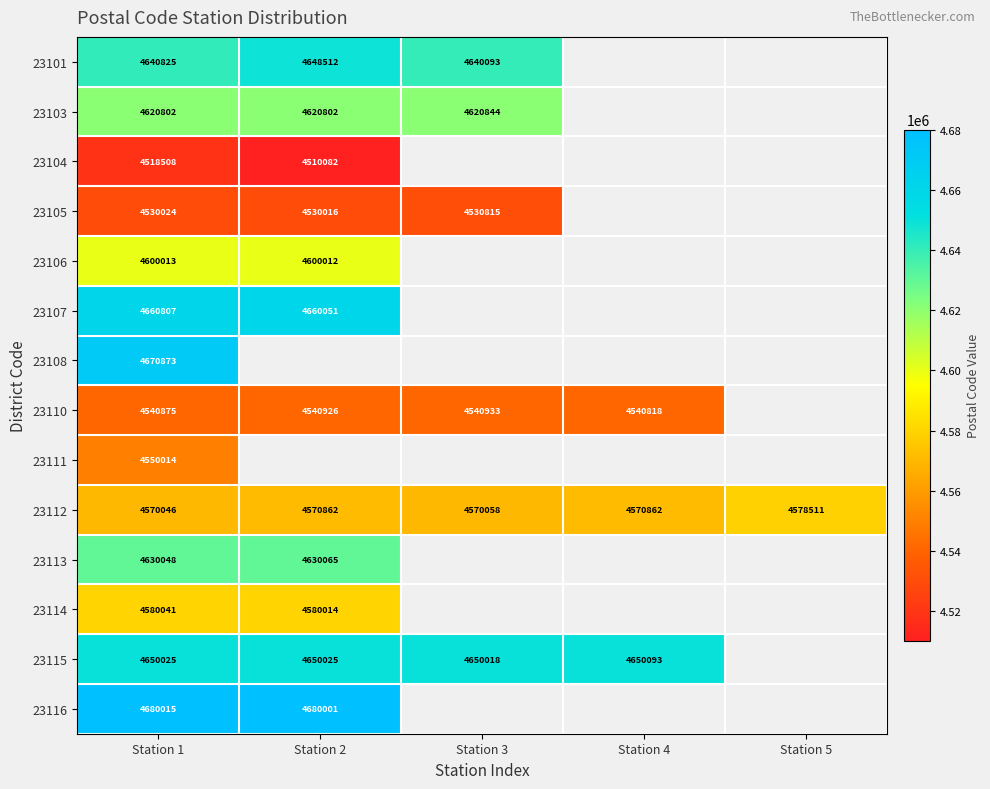

At which category does the chart reach its minimum across all series?

Station 2